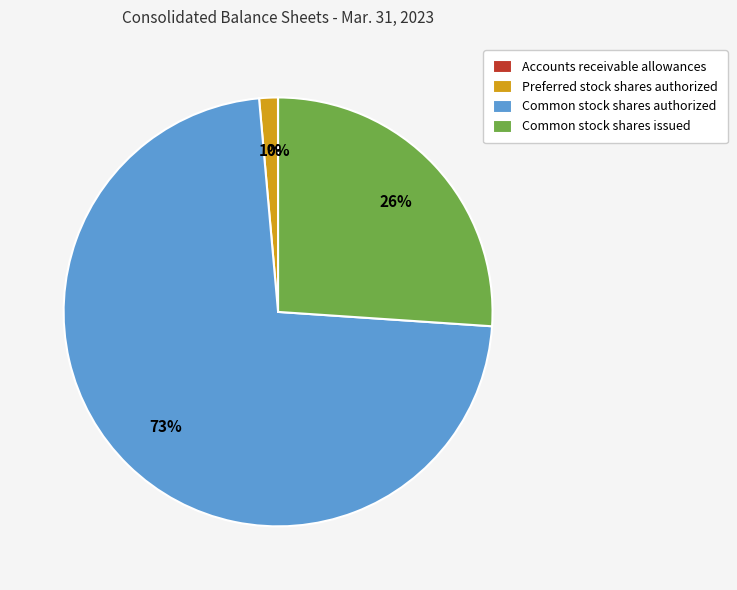

The Preferred stock shares authorized slice represents 1% of the pie. True or false?

True